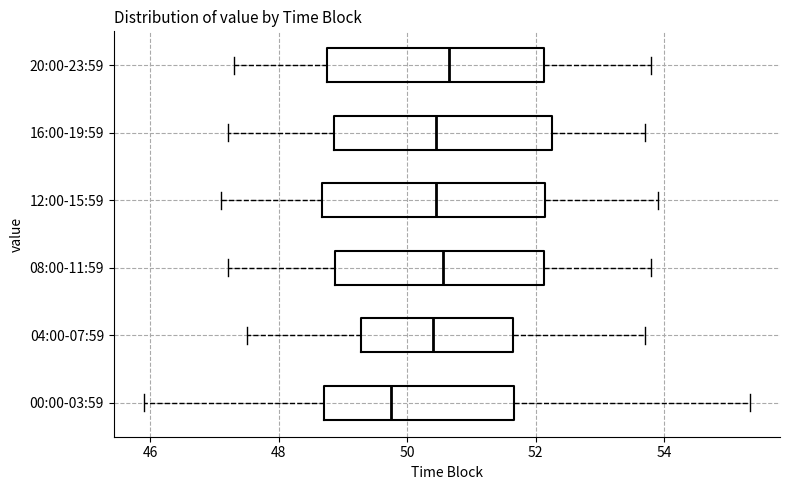

Reading bottom to top, read every box against the x-axis: the position of its median line, the range the box covers, and the ends of its whiskers. The values are not printed on the chart, so give them approximately, as read against the axis.

00:00-03:59: median 49.8, box 48.8 to 51.6, whiskers 46.0 to 55.4
04:00-07:59: median 50.4, box 49.2 to 51.6, whiskers 47.6 to 53.8
08:00-11:59: median 50.6, box 48.8 to 52.2, whiskers 47.2 to 53.8
12:00-15:59: median 50.4, box 48.6 to 52.2, whiskers 47.2 to 54.0
16:00-19:59: median 50.4, box 48.8 to 52.2, whiskers 47.2 to 53.8
20:00-23:59: median 50.6, box 48.8 to 52.2, whiskers 47.4 to 53.8